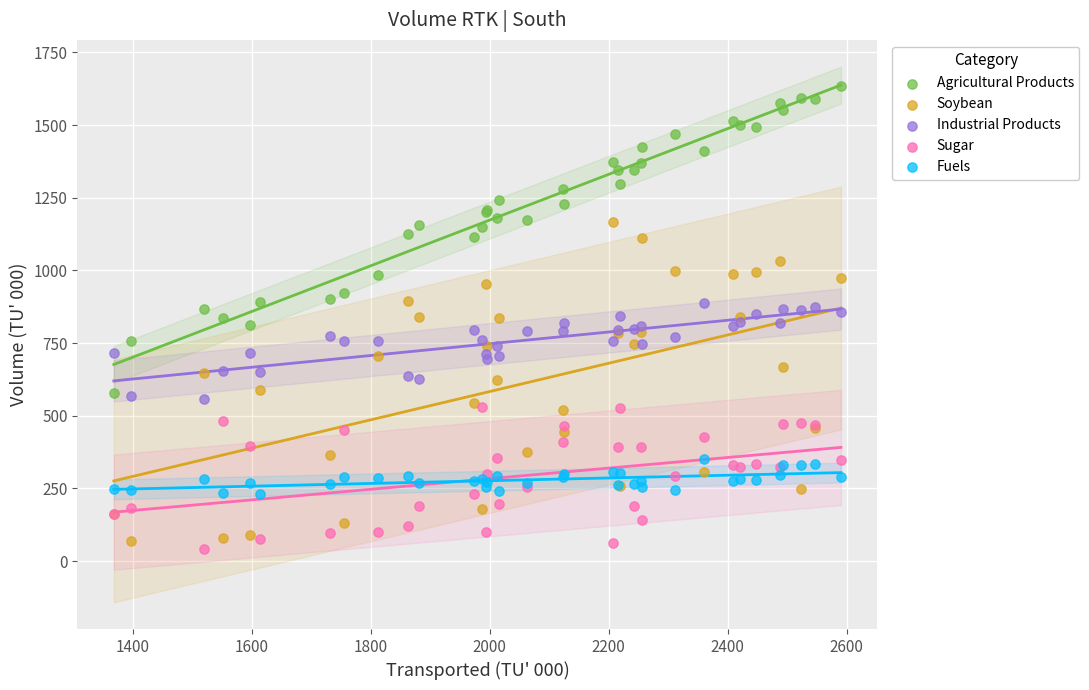

Which series has the widest spread of Y values?

Soybean